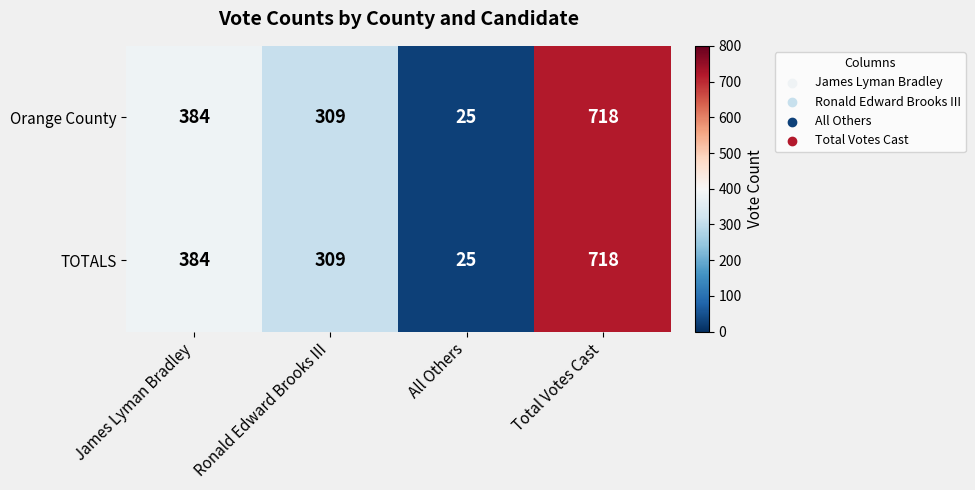

Reading right to left, transcribe all the data shown in this chart.

Orange County: Total Votes Cast=718	All Others=25	Ronald Edward Brooks III=309	James Lyman Bradley=384
TOTALS: Total Votes Cast=718	All Others=25	Ronald Edward Brooks III=309	James Lyman Bradley=384